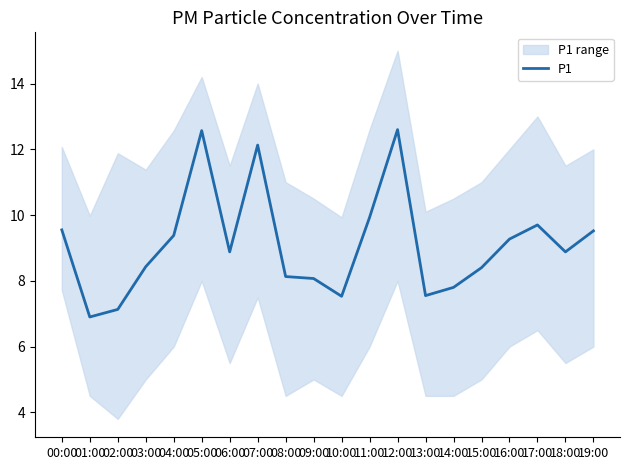

How many interior local valleys (lower than both neighbors) does the data have?

5